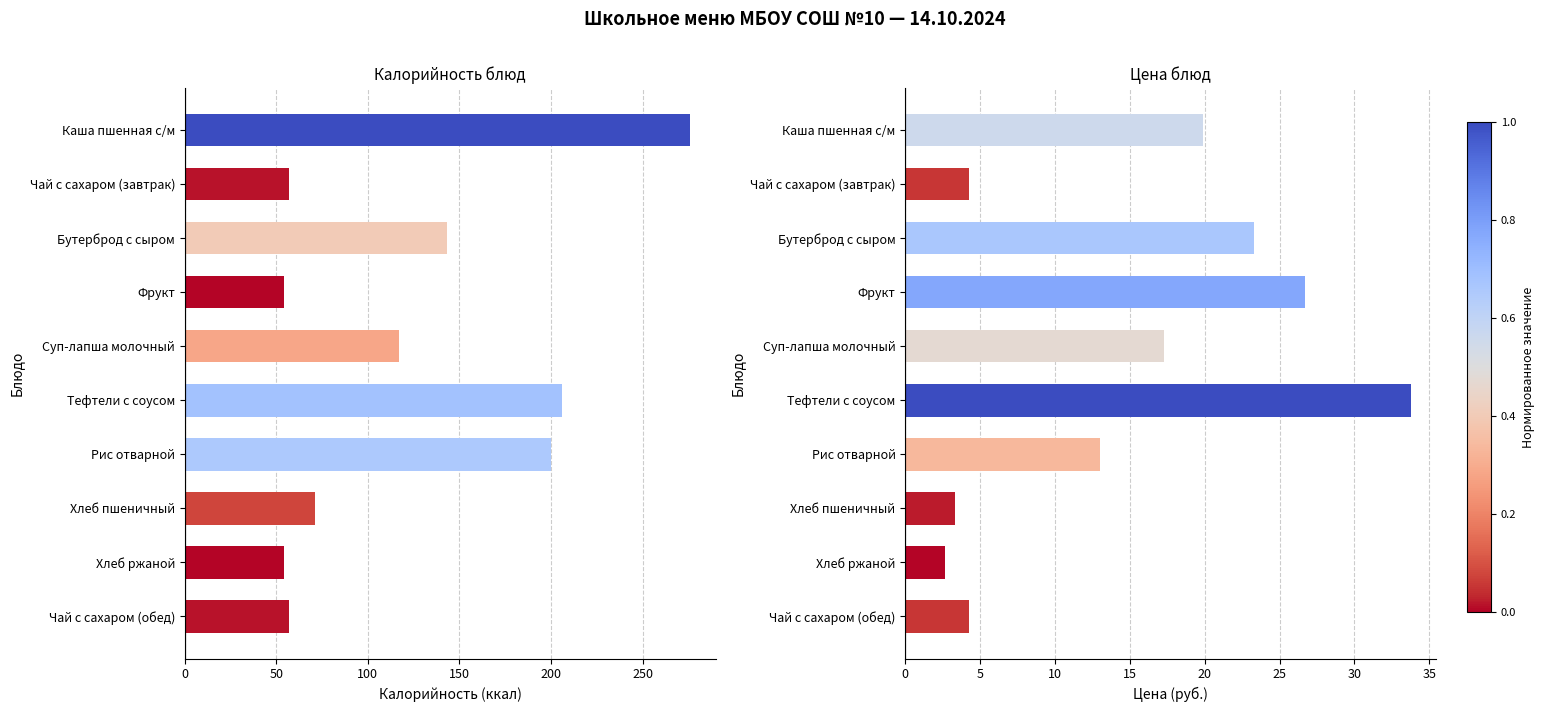

What are all the series names shown in the legend?

Калорийность, Цена